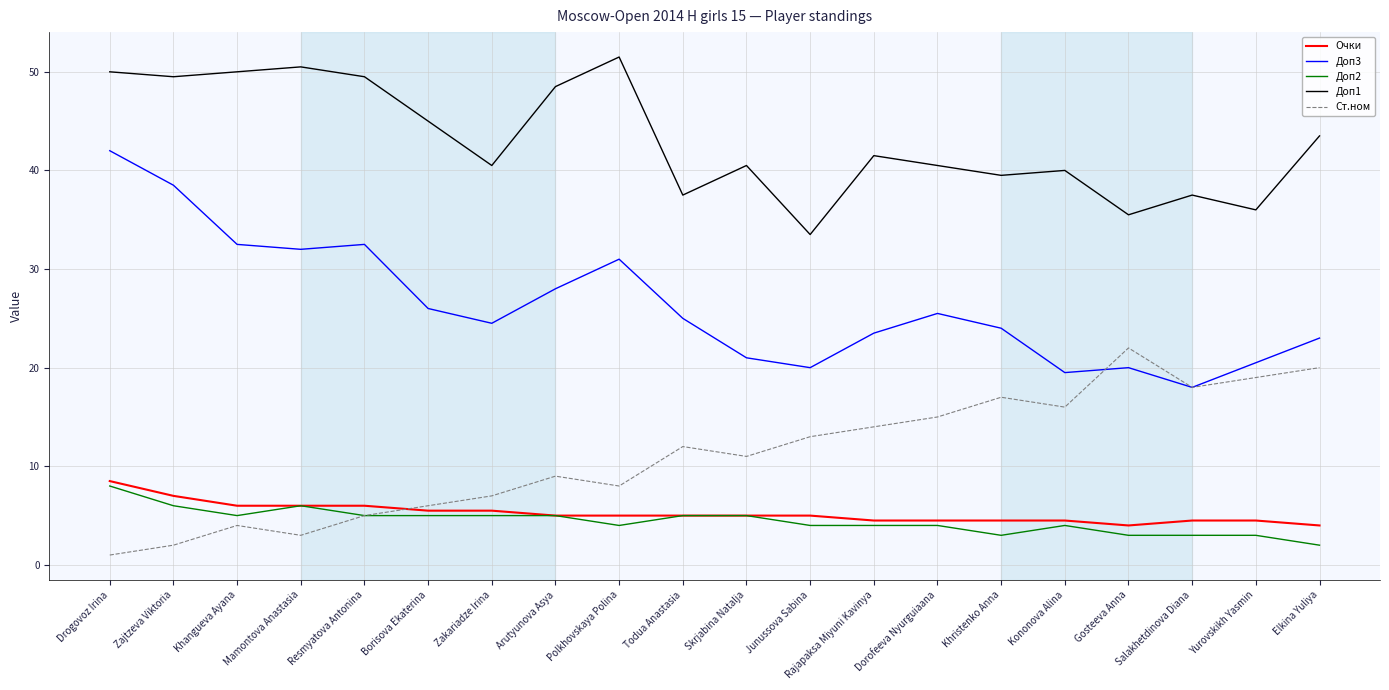

True or false: Доп1 and Очки intersect in this chart.

False